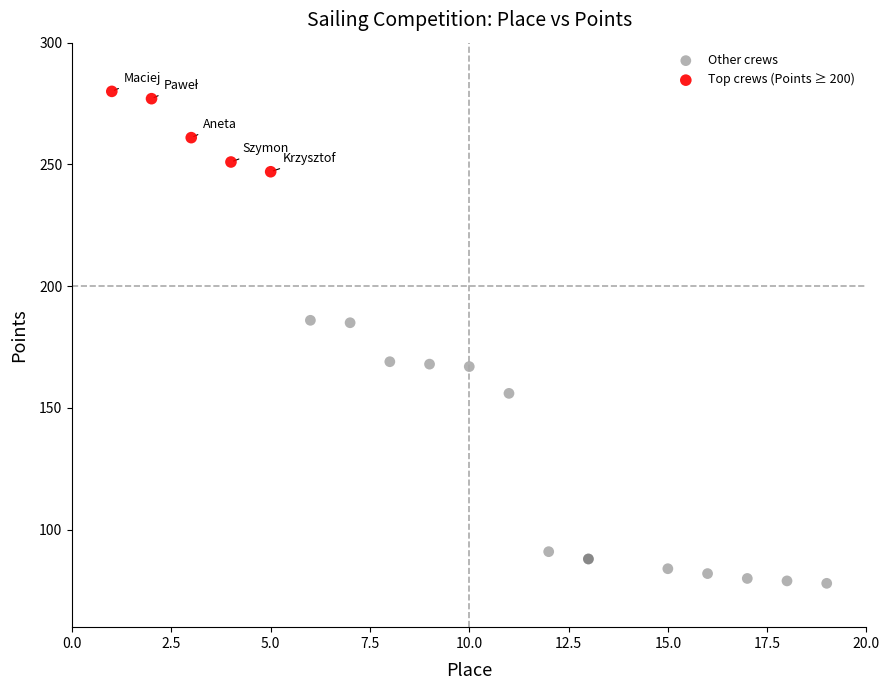

Which series contains the highest Y value?

Top crews (Points ≥ 200)